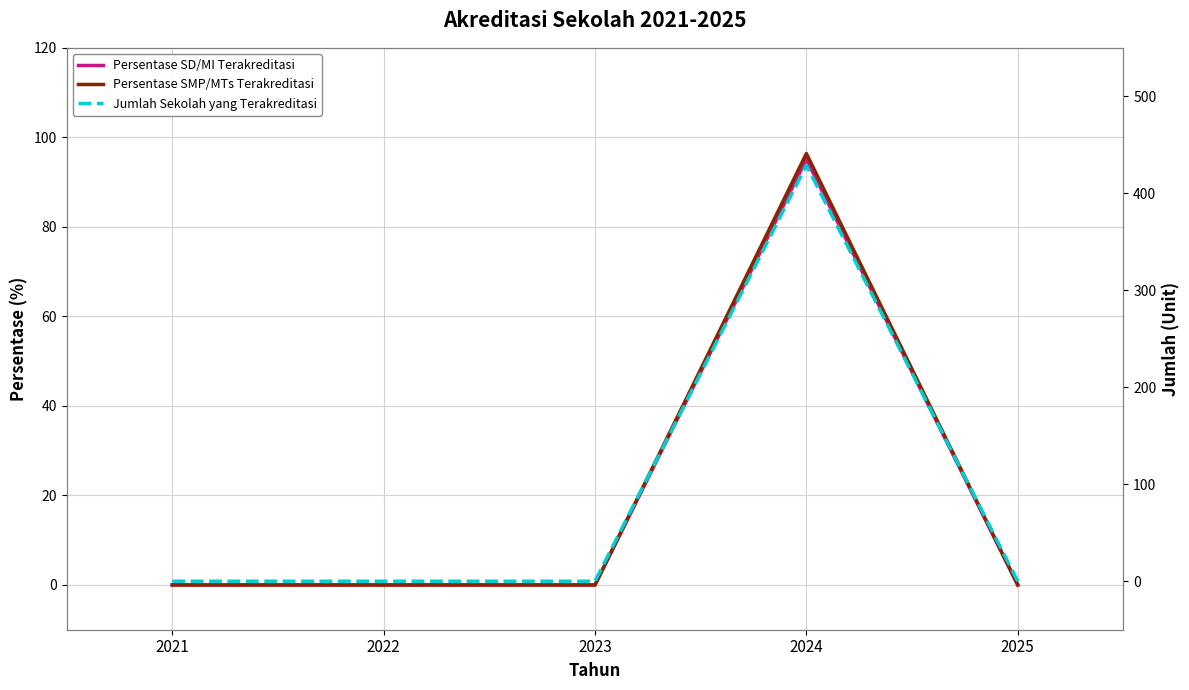

How many positive values does the Persentase SMP/MTs Terakreditasi series have?

1